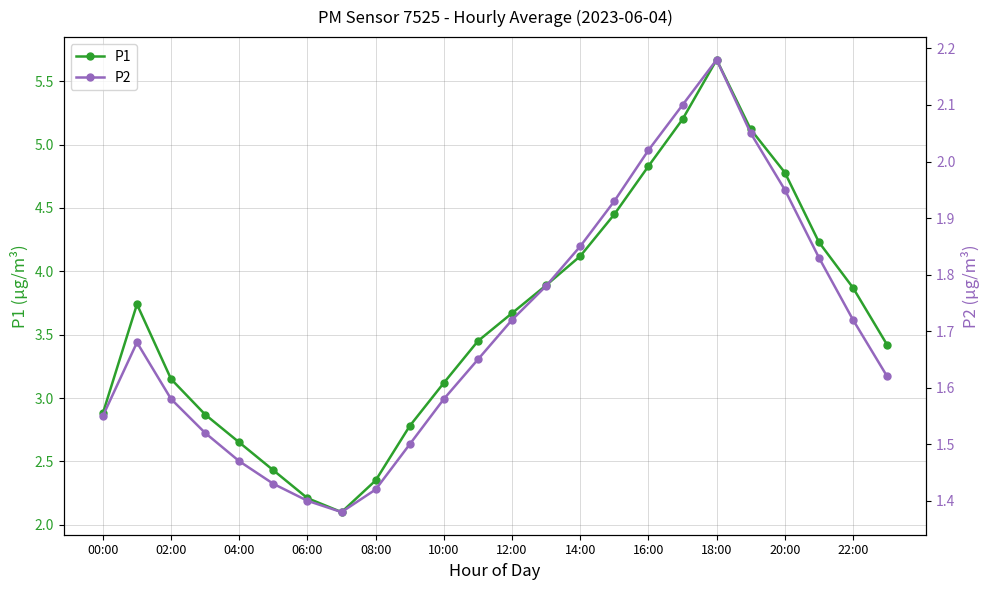

True or false: P1 has a value of 3.9 at 22:00.

True